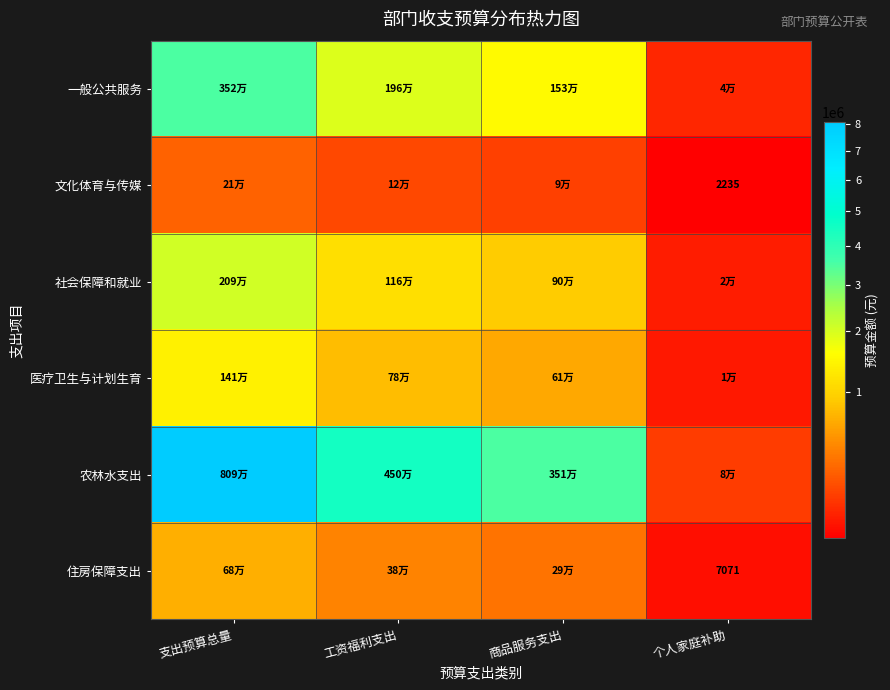

Rank the categories by 文化体育与传媒 value from lowest to highest.

个人家庭补助, 商品服务支出, 工资福利支出, 支出预算总量